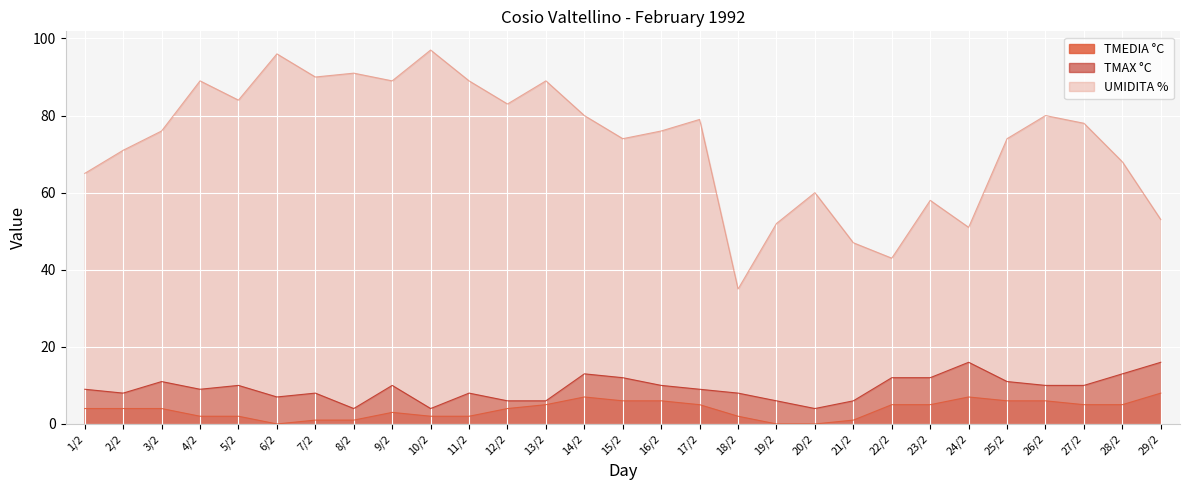

At how many categories does at least one series exceed 67?

20